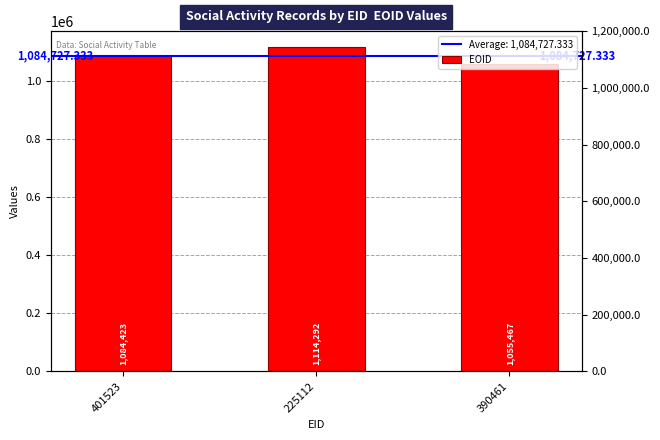

How many values are below 1084423?

1